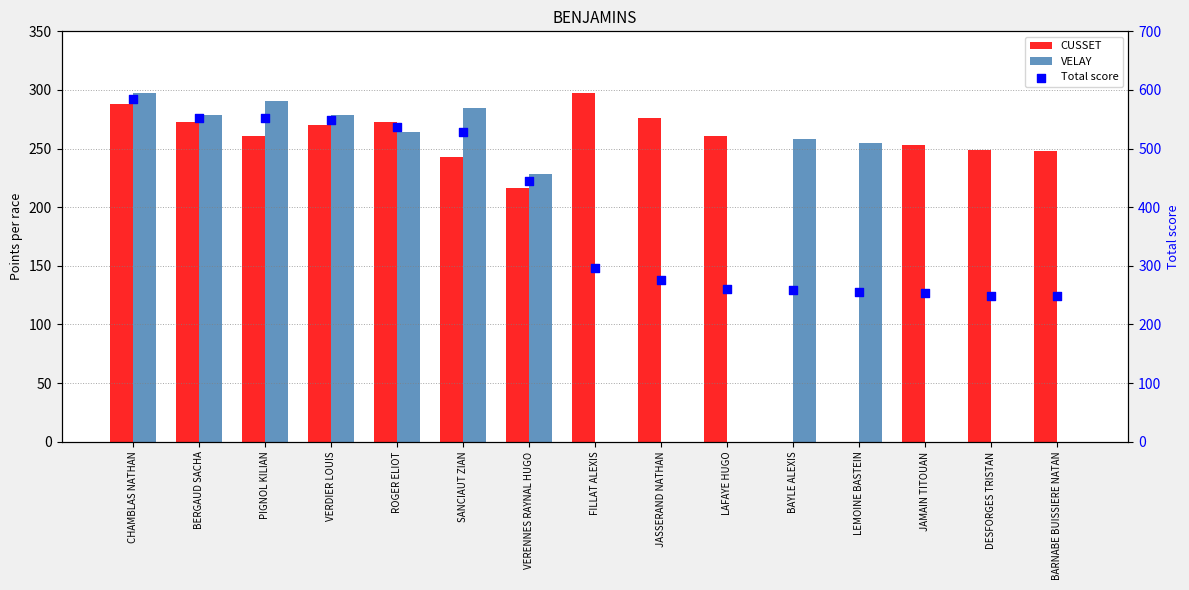

Which series has the widest spread of Y values?

Total score